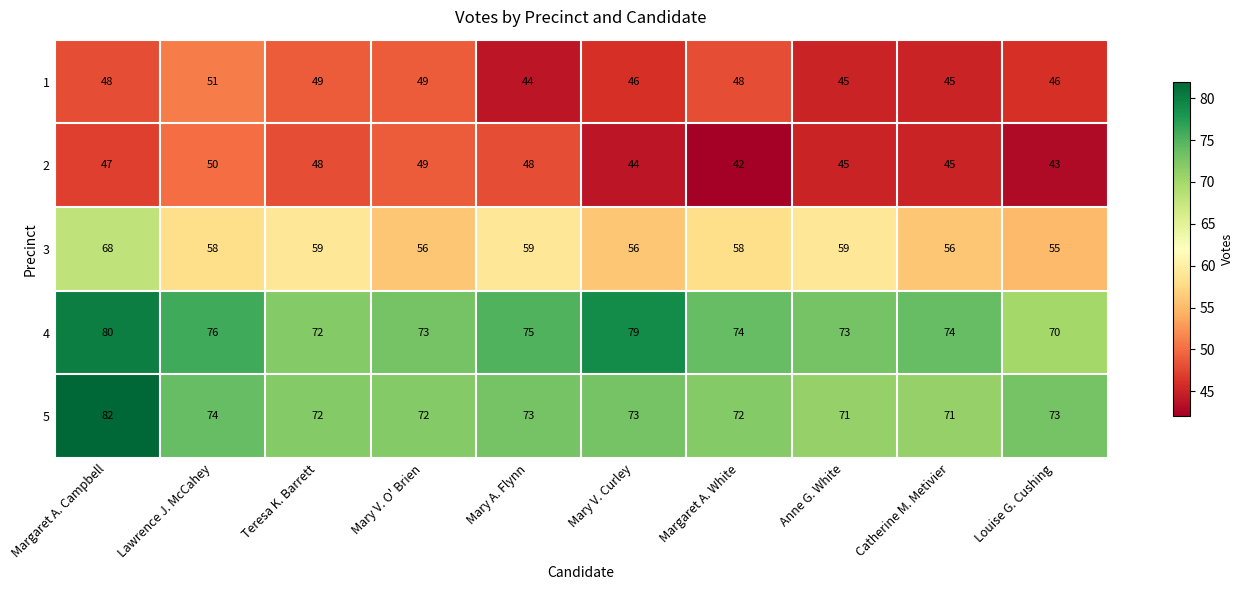

Rank the series at Louise G. Cushing from highest to lowest value.

5, 4, 3, 1, 2